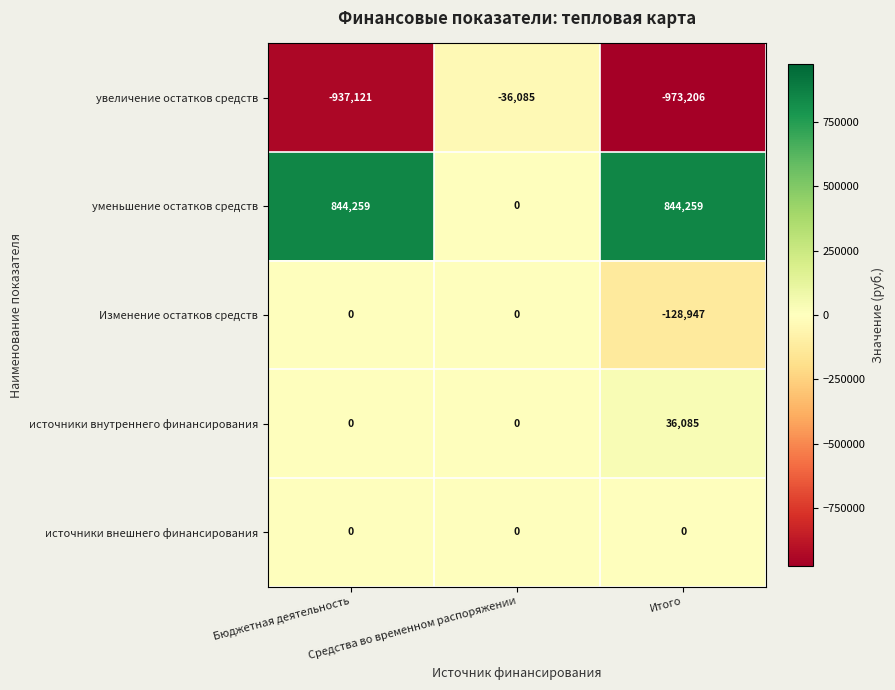

Count the уменьшение остатков средств values in the range 0 to 844259.

3